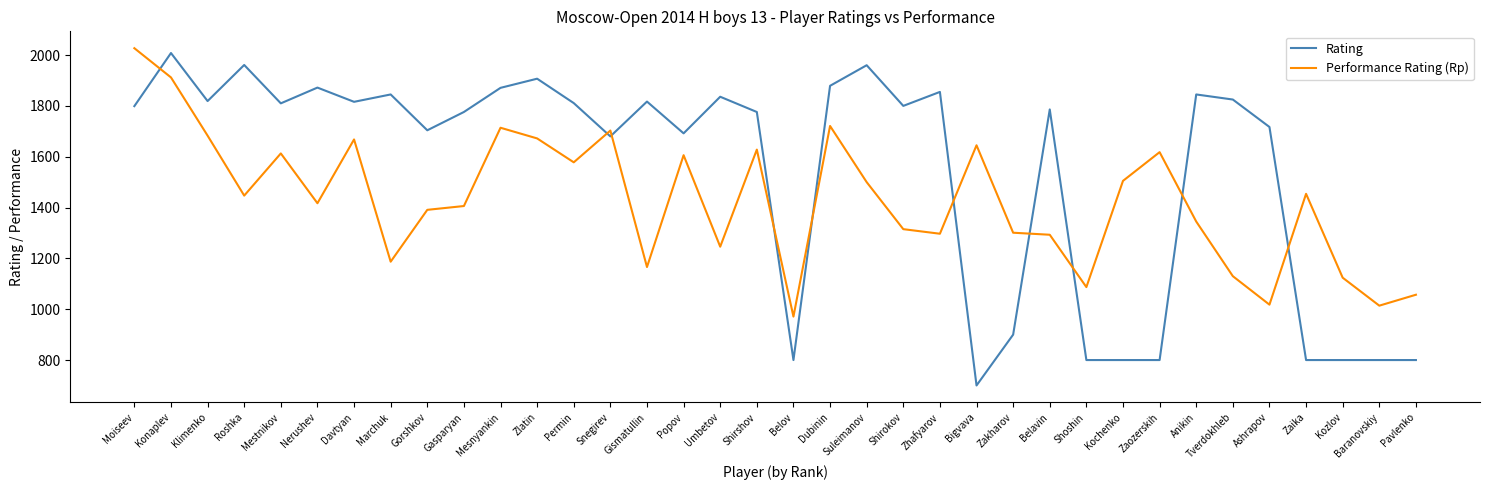

What is the difference between the maximum and second lowest values in the Performance Rating (Rp) series?

1013